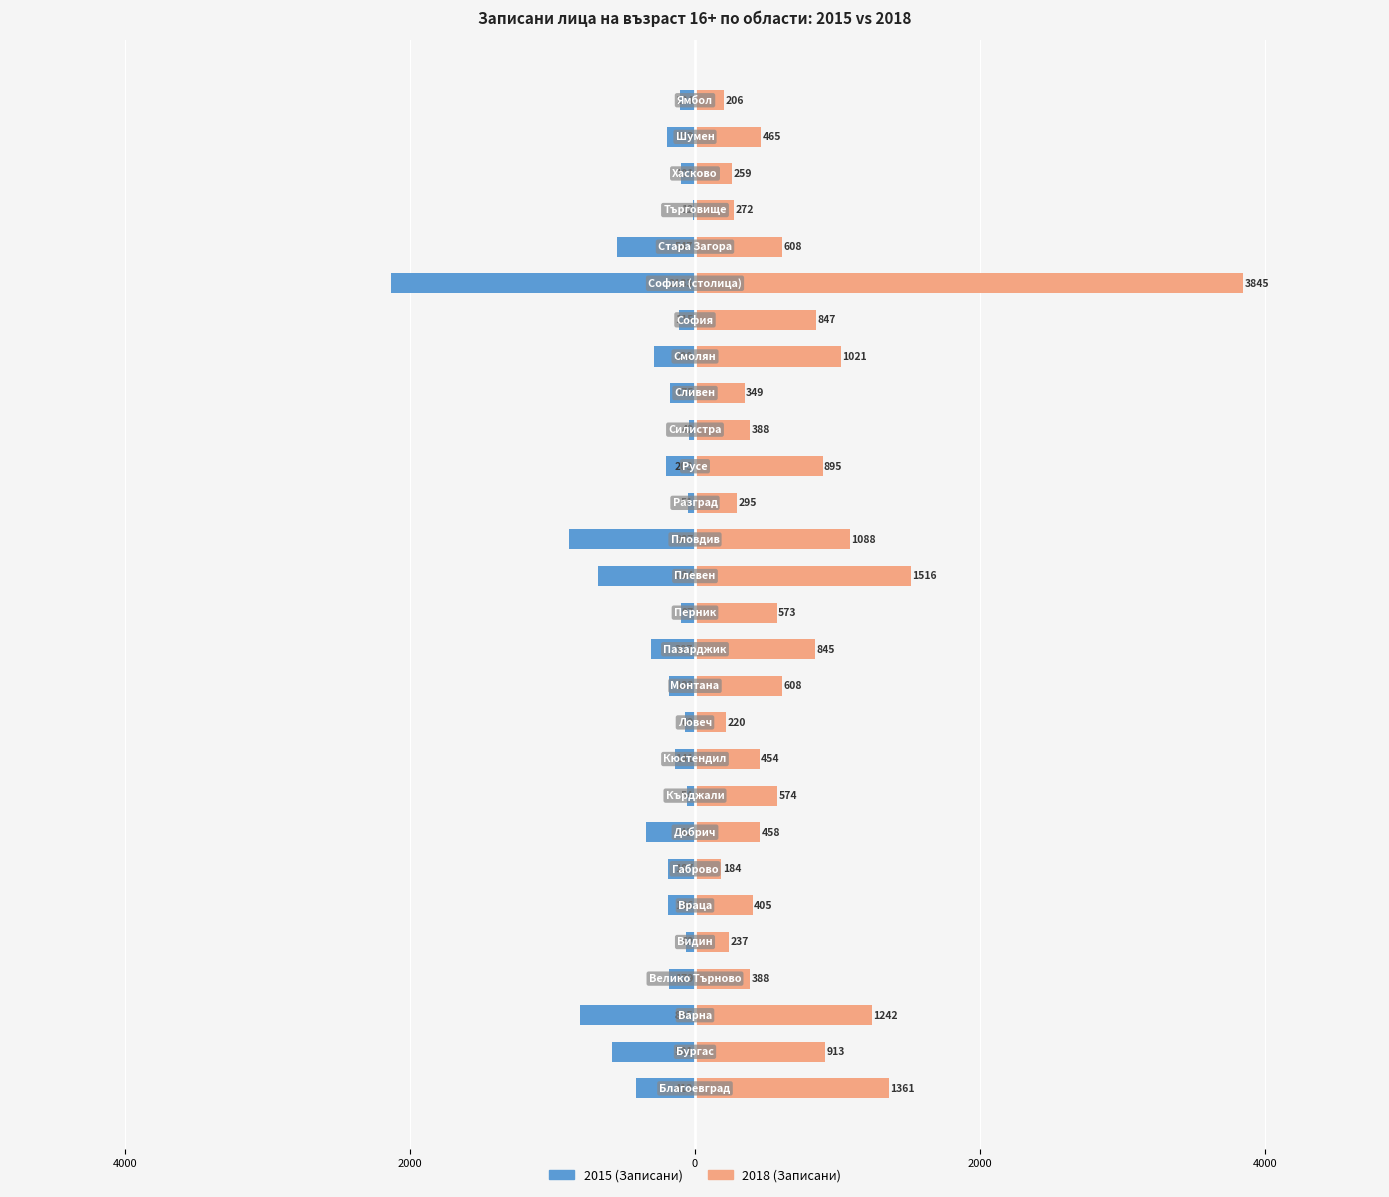

List the series in order of their overall mean, highest first.

2018, 2015